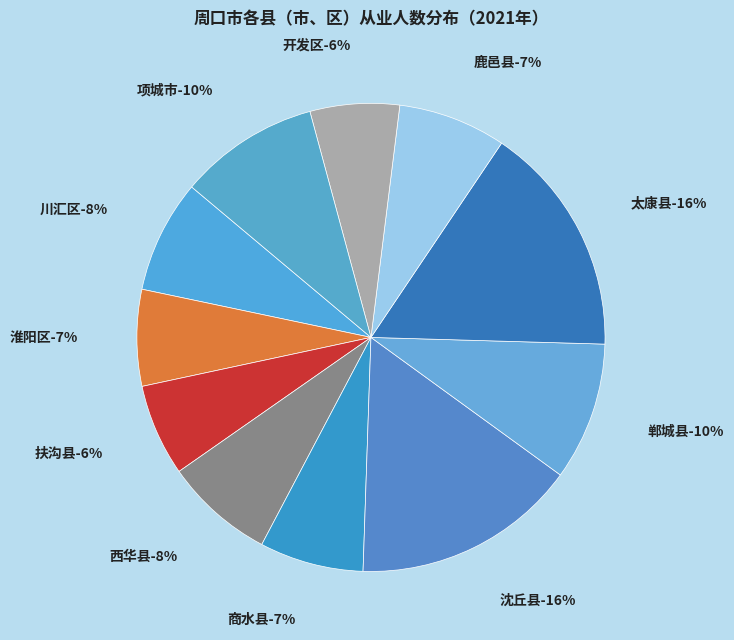

Rank the categories by value from highest to lowest.

太康县, 沈丘县, 项城市, 郸城县, 川汇区, 西华县, 鹿邑县, 商水县, 淮阳区, 扶沟县, 开发区